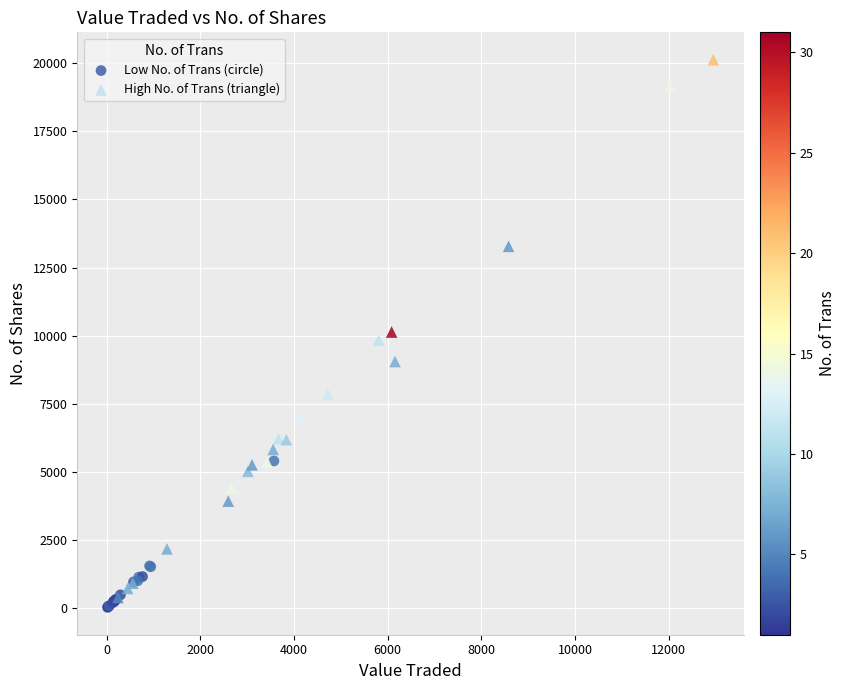

Which series has the largest Y range (max minus min)?

High No. of Trans (triangle)